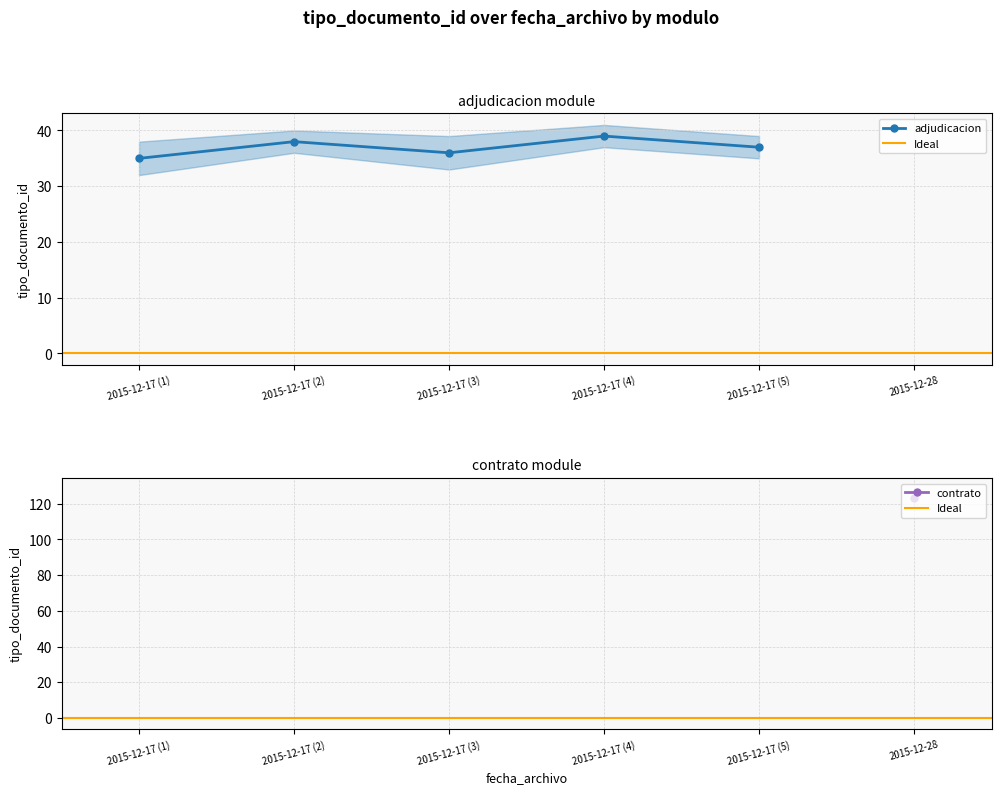

How many lines are shown in the chart?

1